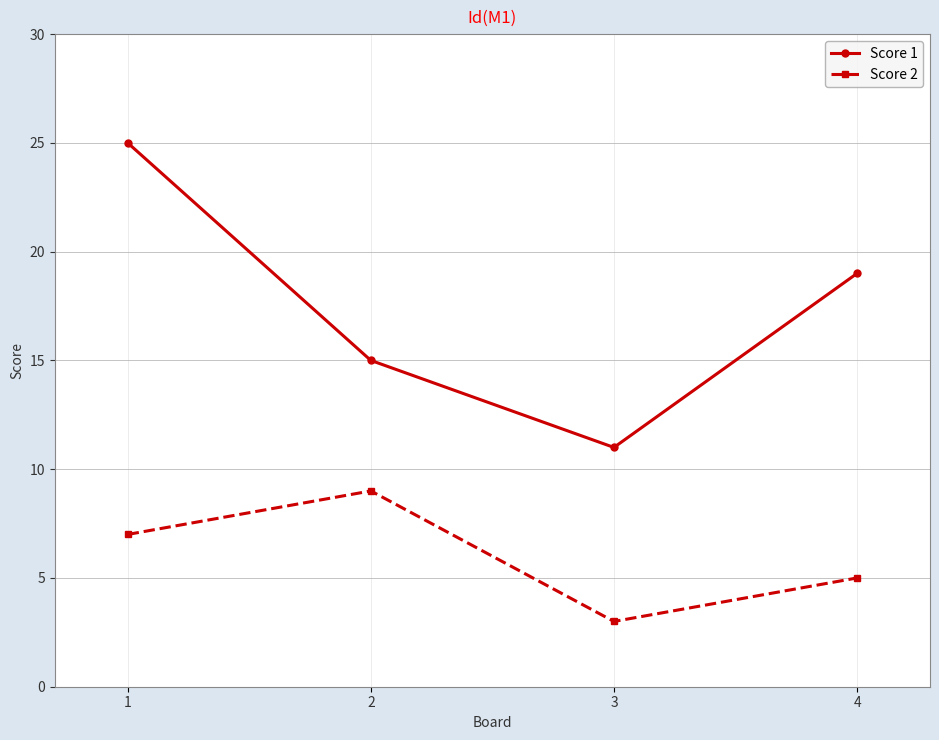

True or false: Score 1 and Score 2 cross at least once.

False